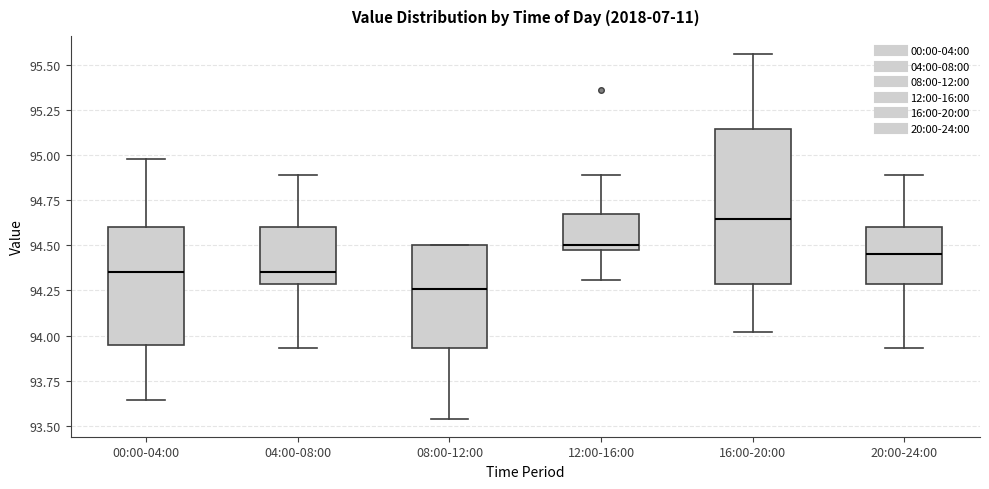

Which box has the lowest median line?

08:00-12:00